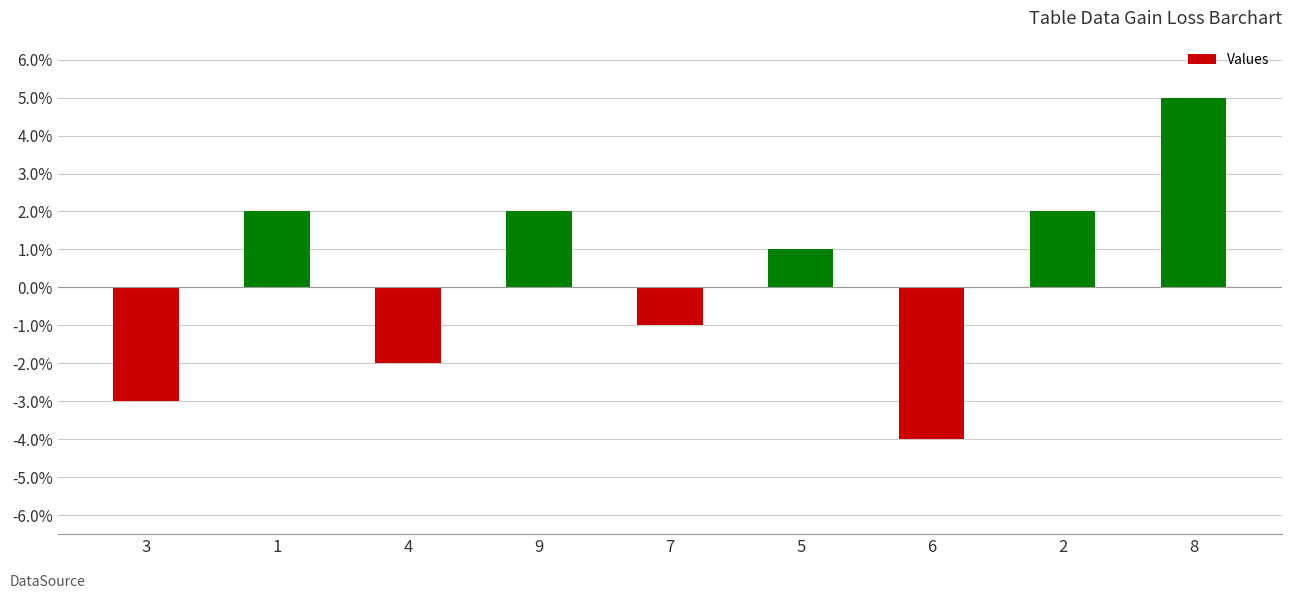

Read the value at 2.

2